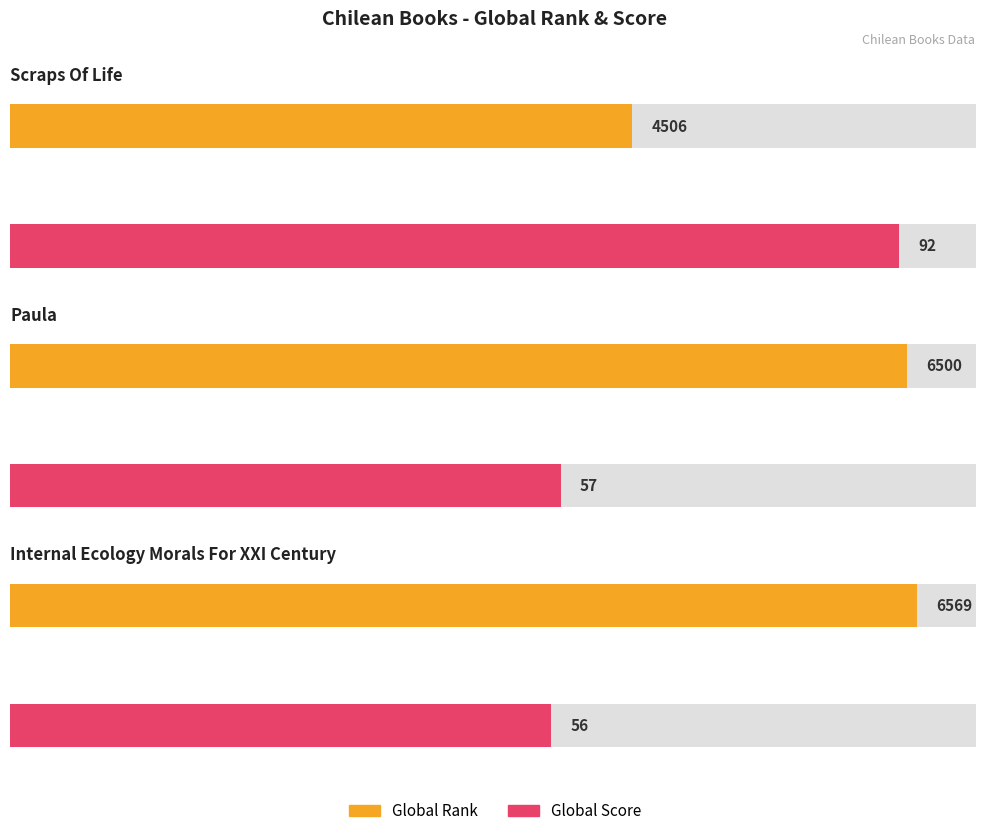

At Scraps Of Life, list the series in order from smallest to largest.

Global Score, Global Rank